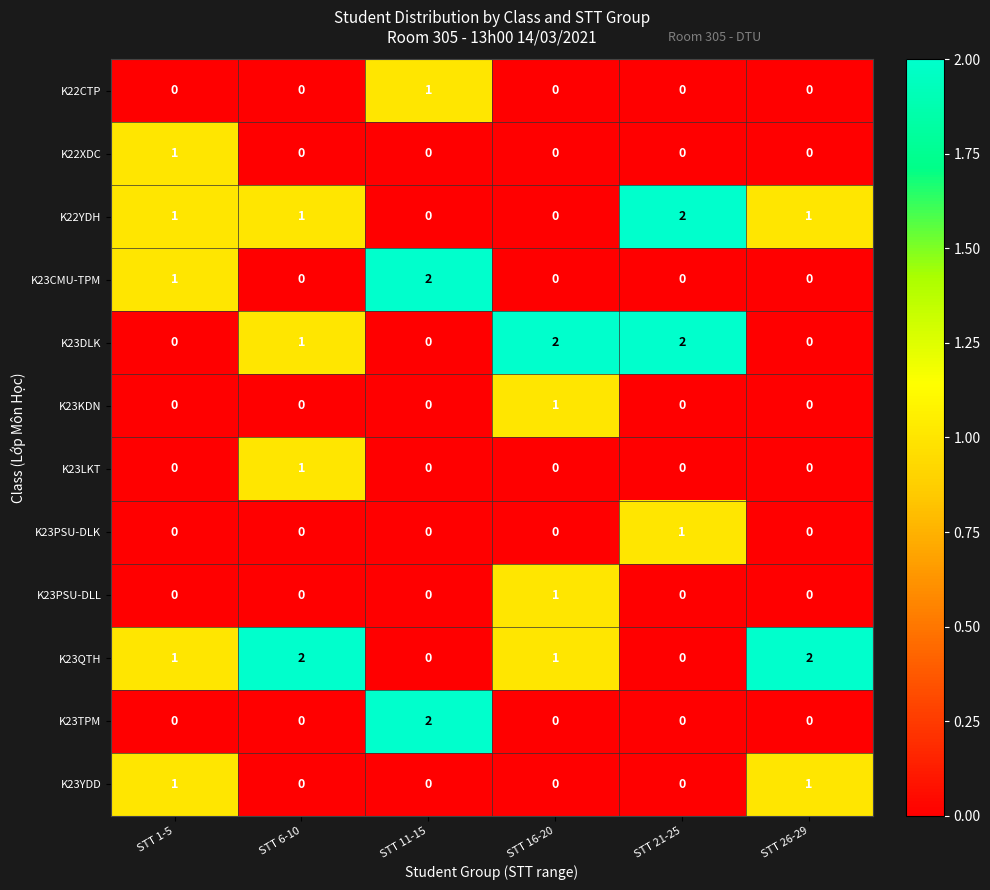

What is the sum of all K23QTH values?

6